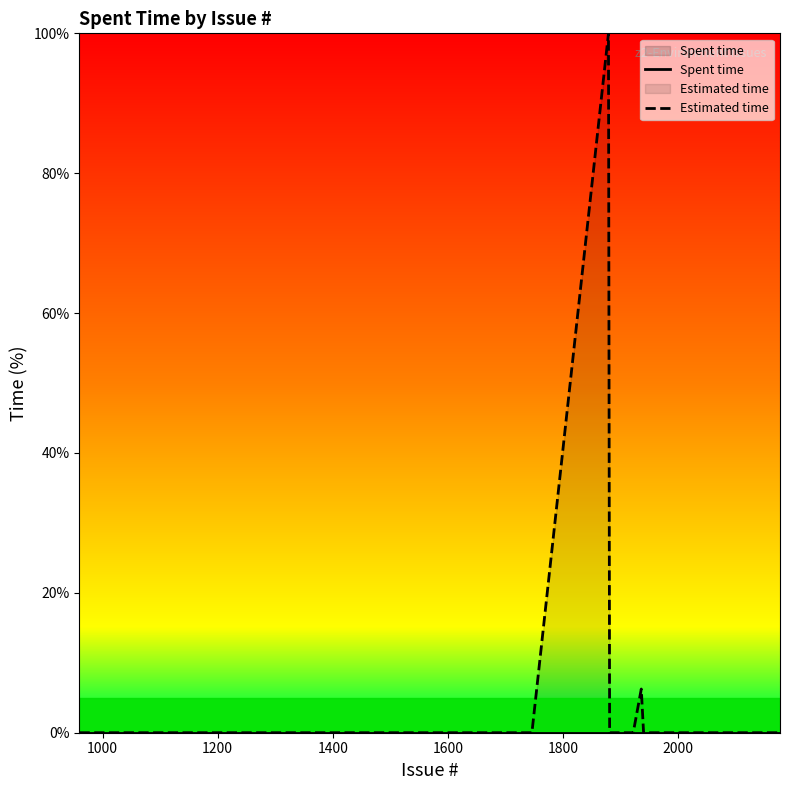

What is the greatest value displayed?

100.0